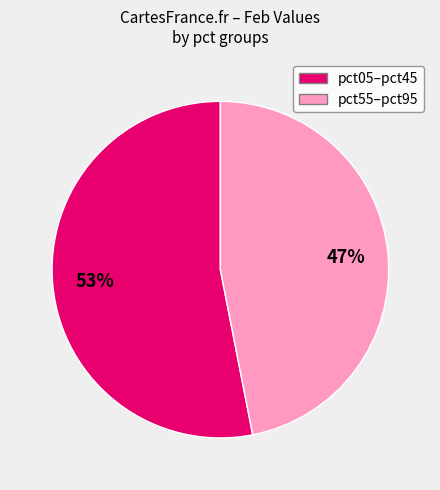

Approximately how many times larger is the value at pct05–pct45 compared to pct55–pct95?

1.1